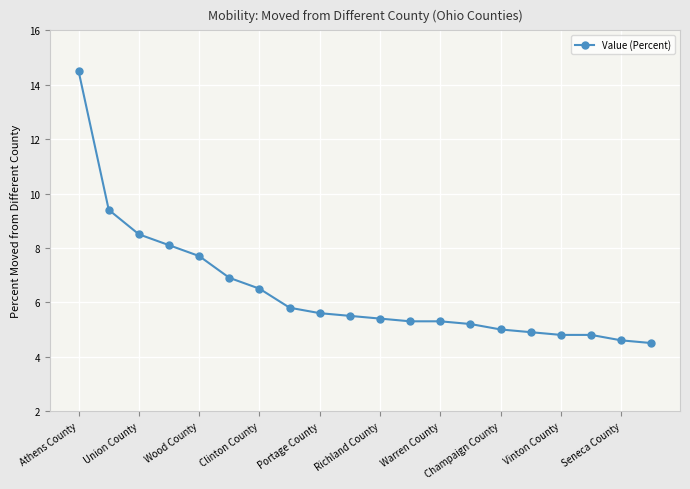

What is the difference between the second highest and second lowest values?

4.8